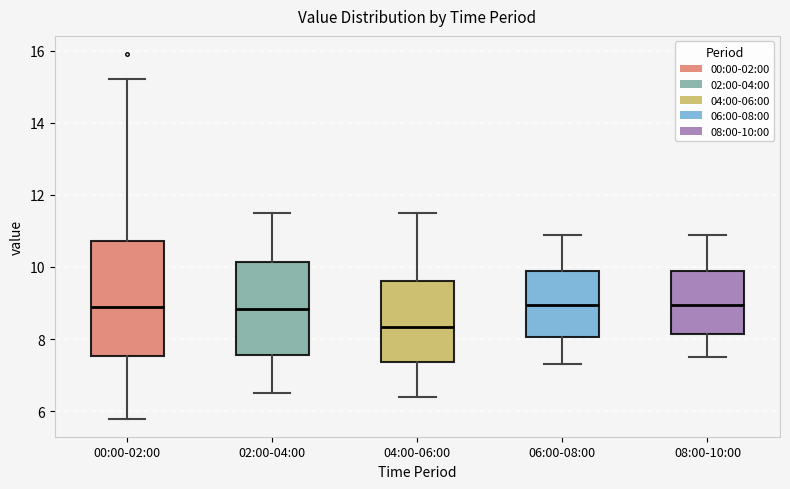

Reading left to right, read every box against the y-axis: the position of its median line, the range the box covers, and the ends of its whiskers. The values are not printed on the chart, so give them approximately, as read against the axis.

00:00-02:00: median 8.8, box 7.6 to 10.8, whiskers 5.8 to 15.2
02:00-04:00: median 8.8, box 7.6 to 10.2, whiskers 6.6 to 11.6
04:00-06:00: median 8.4, box 7.4 to 9.6, whiskers 6.4 to 11.6
06:00-08:00: median 9.0, box 8.0 to 9.8, whiskers 7.4 to 11.0
08:00-10:00: median 9.0, box 8.2 to 10.0, whiskers 7.6 to 11.0